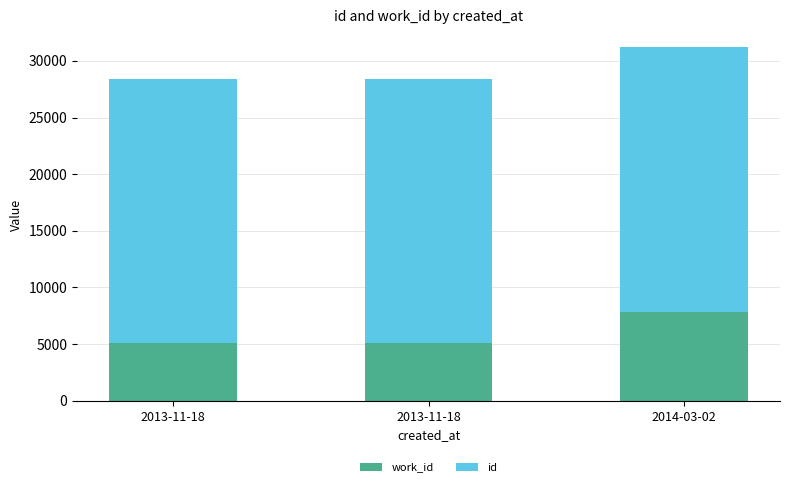

What is the value of the work_id bar at the 2nd from the left?

5107